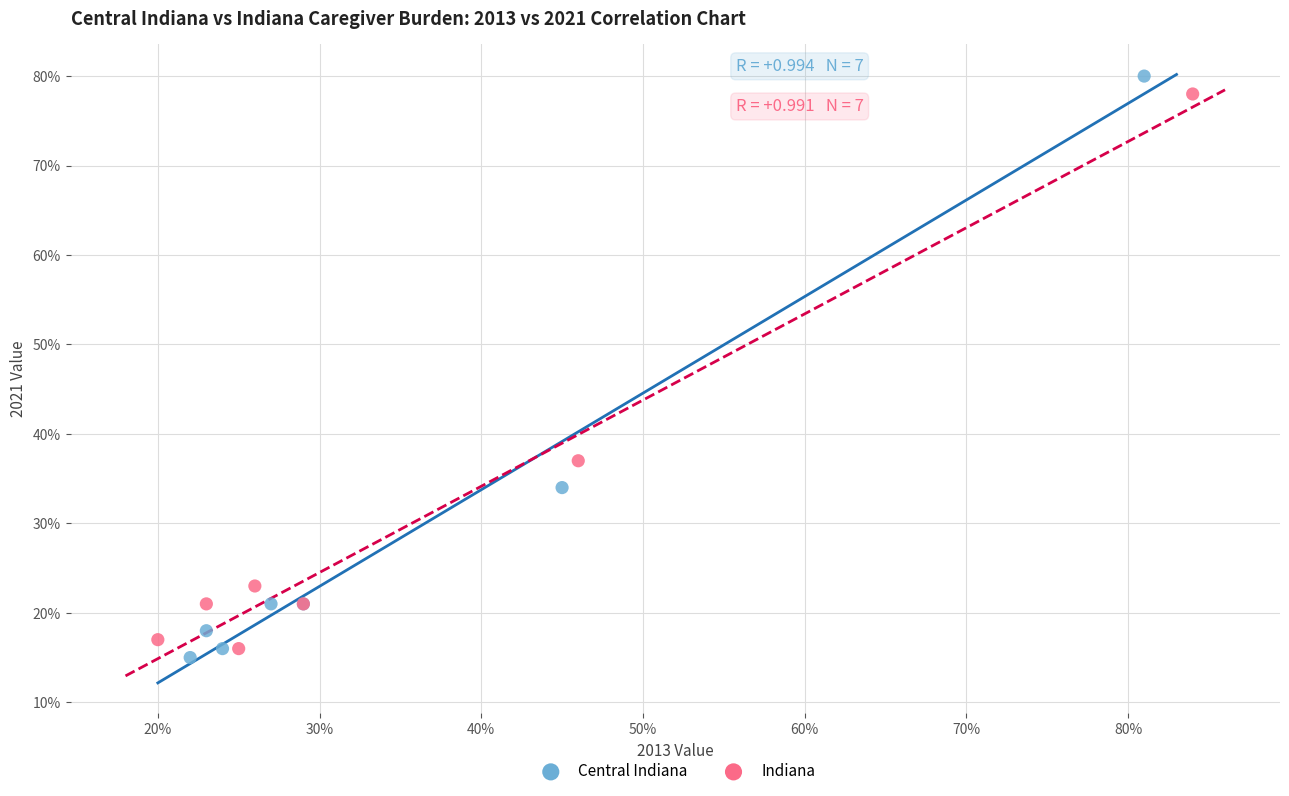

Which series contains the lowest Y value?

Central Indiana